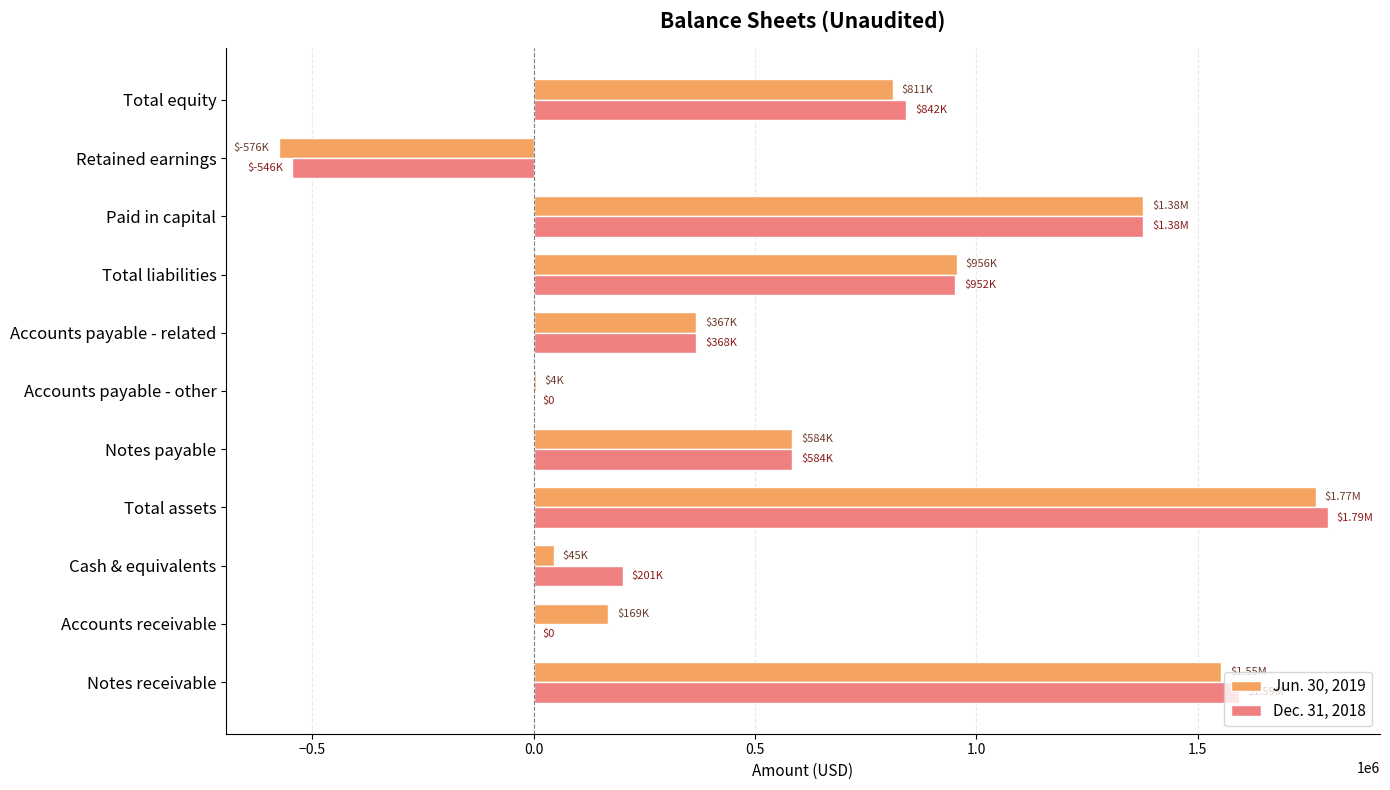

Which label corresponds to the largest value in the chart?

Total assets